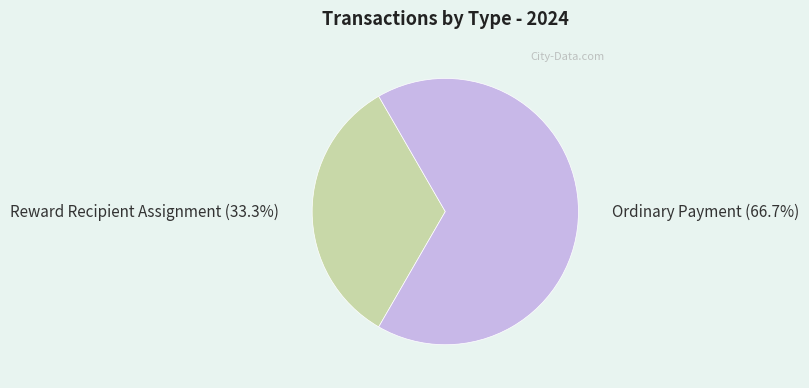

To the nearest percent, what is the combined percentage of Reward Recipient Assignment and Ordinary Payment?

100%